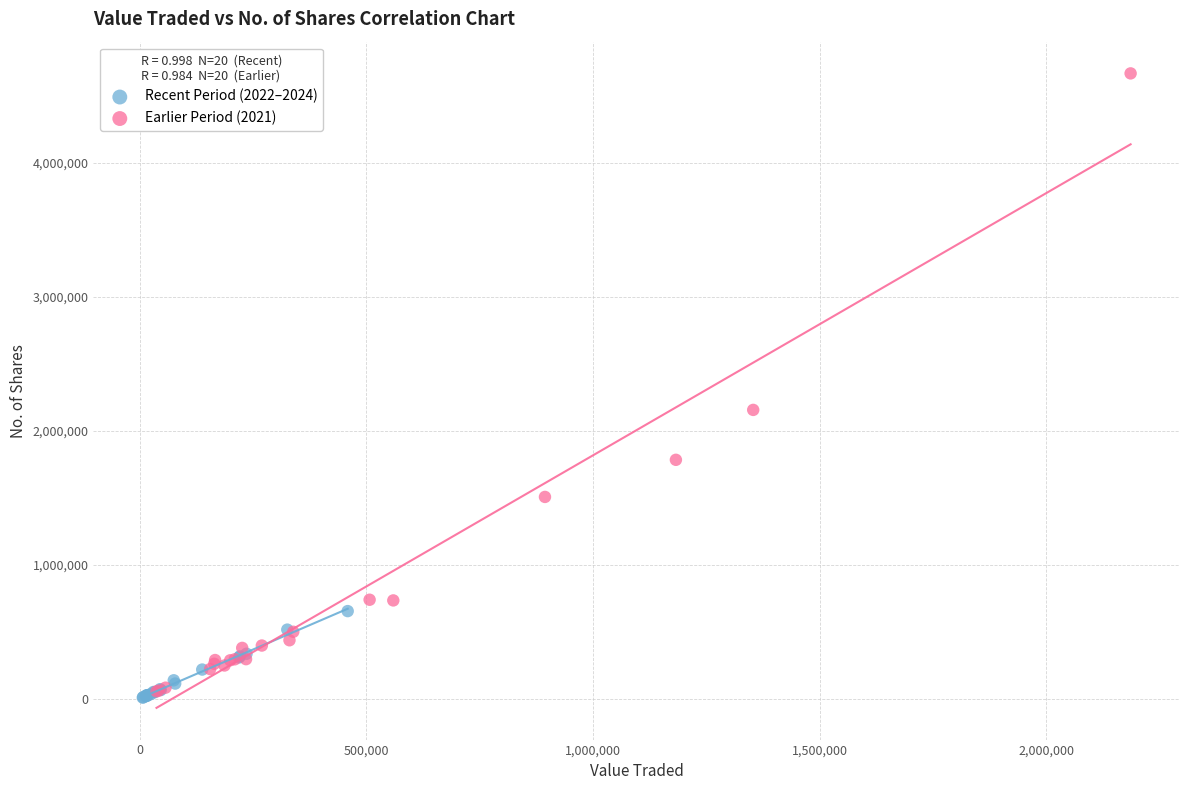

Which series has the largest Y range (max minus min)?

Earlier Period (2021)